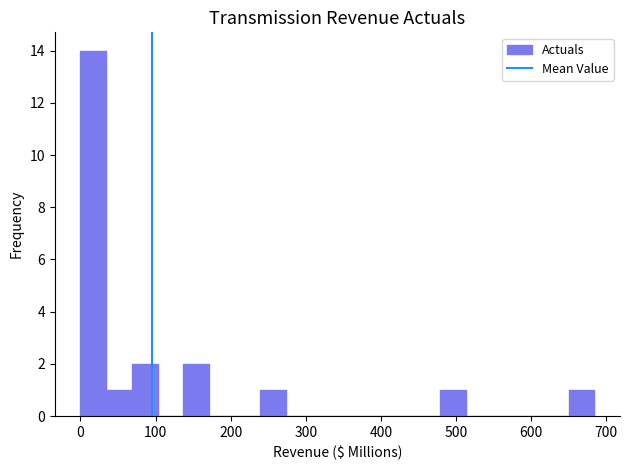

Read against the x-axis, roughly where is the centre of the tallest bar?

20